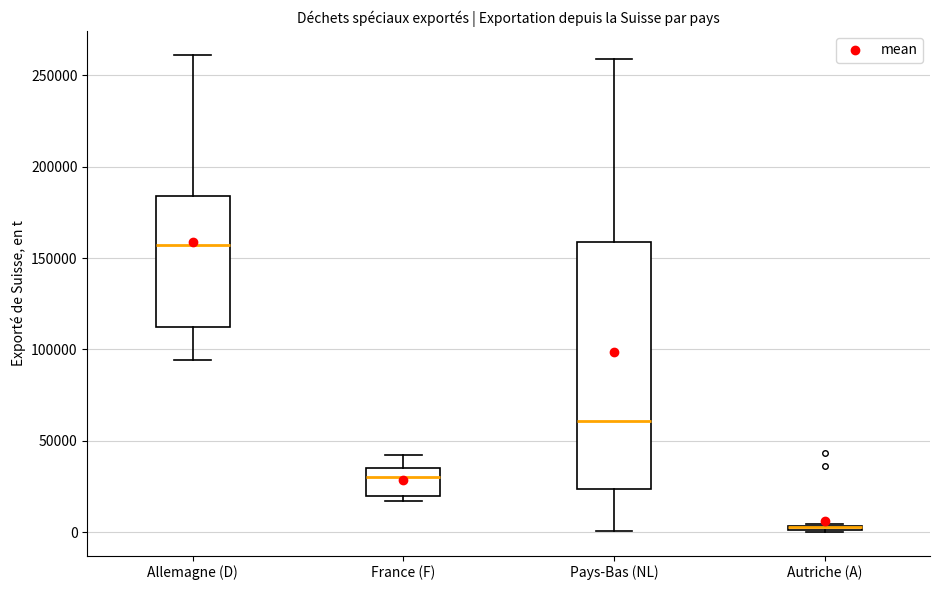

Which box is the tallest, from its lower edge to its upper edge?

Pays-Bas (NL)